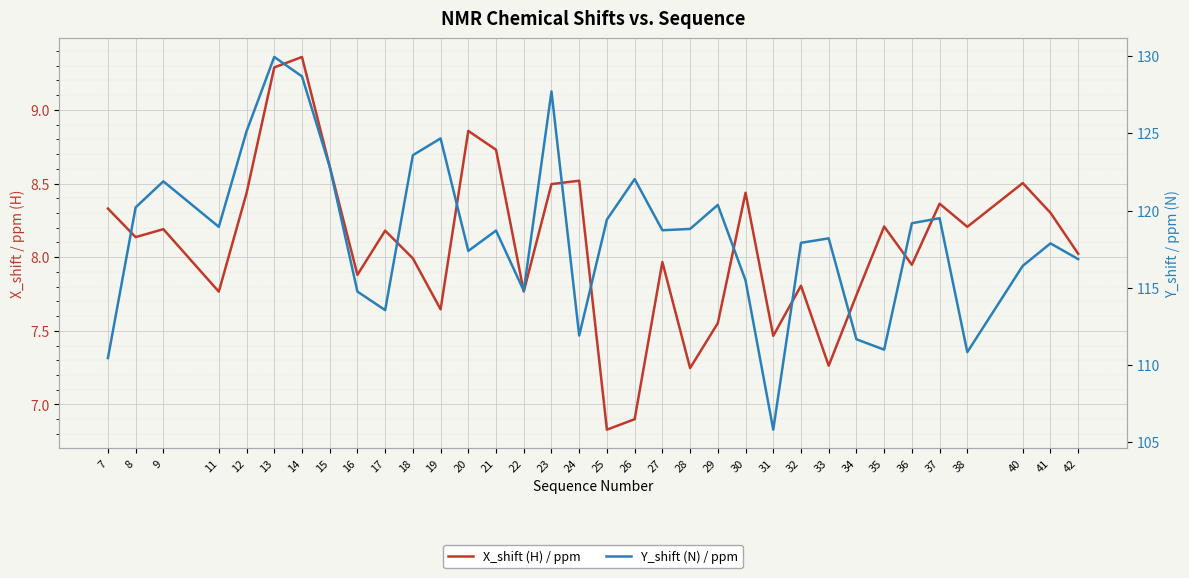

What is the average value of the Y_shift (N) / ppm series?

118.4